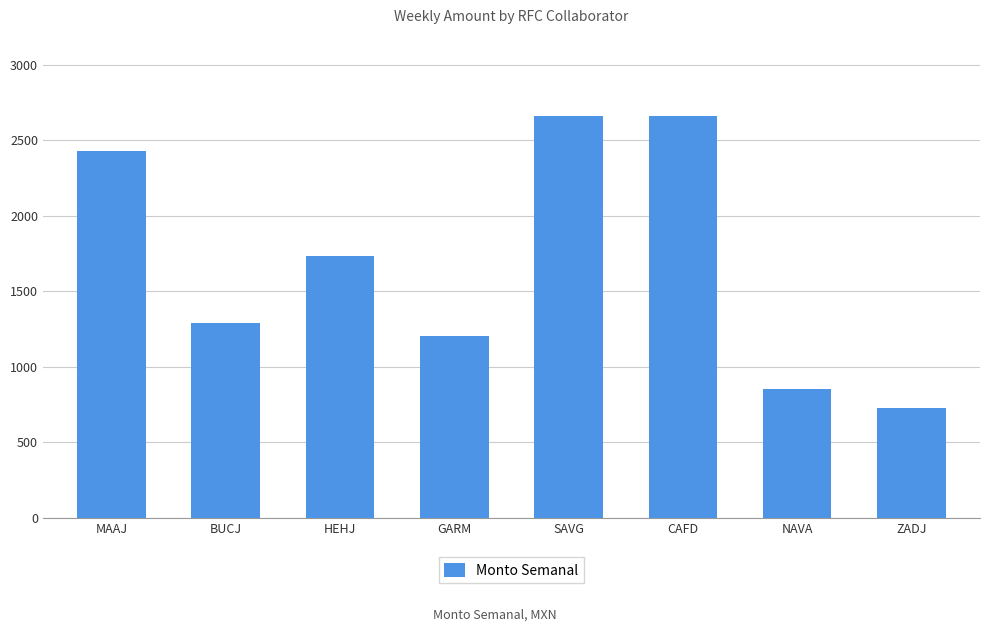

Approximately how many times larger is the value at HEHJ compared to BUCJ?

1.3